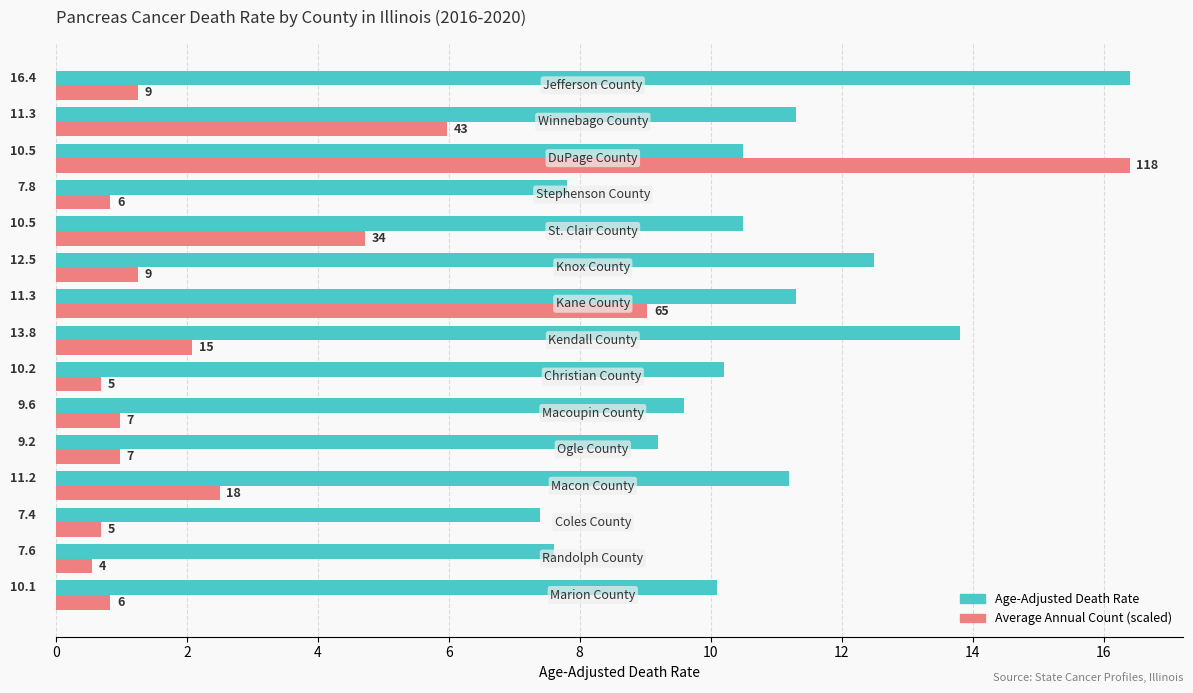

What is the highest value of the Average Annual Count (scaled) series?

16.4